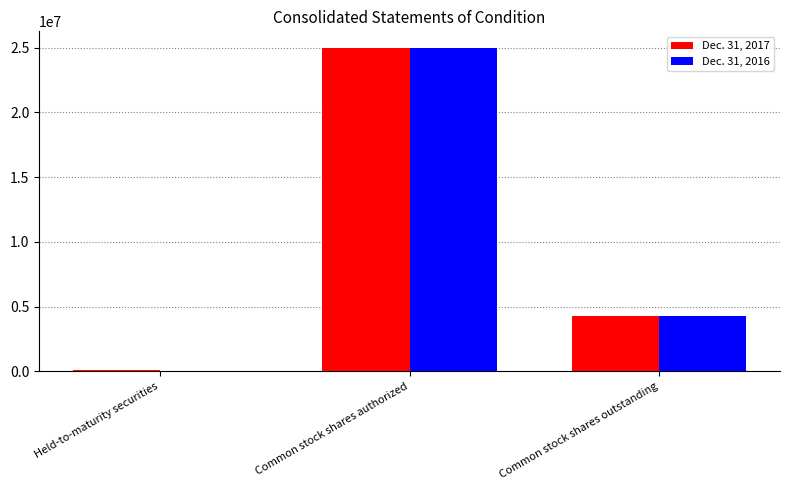

True or false: Dec. 31, 2016 has a value of 5763202 at Common stock shares outstanding.

False